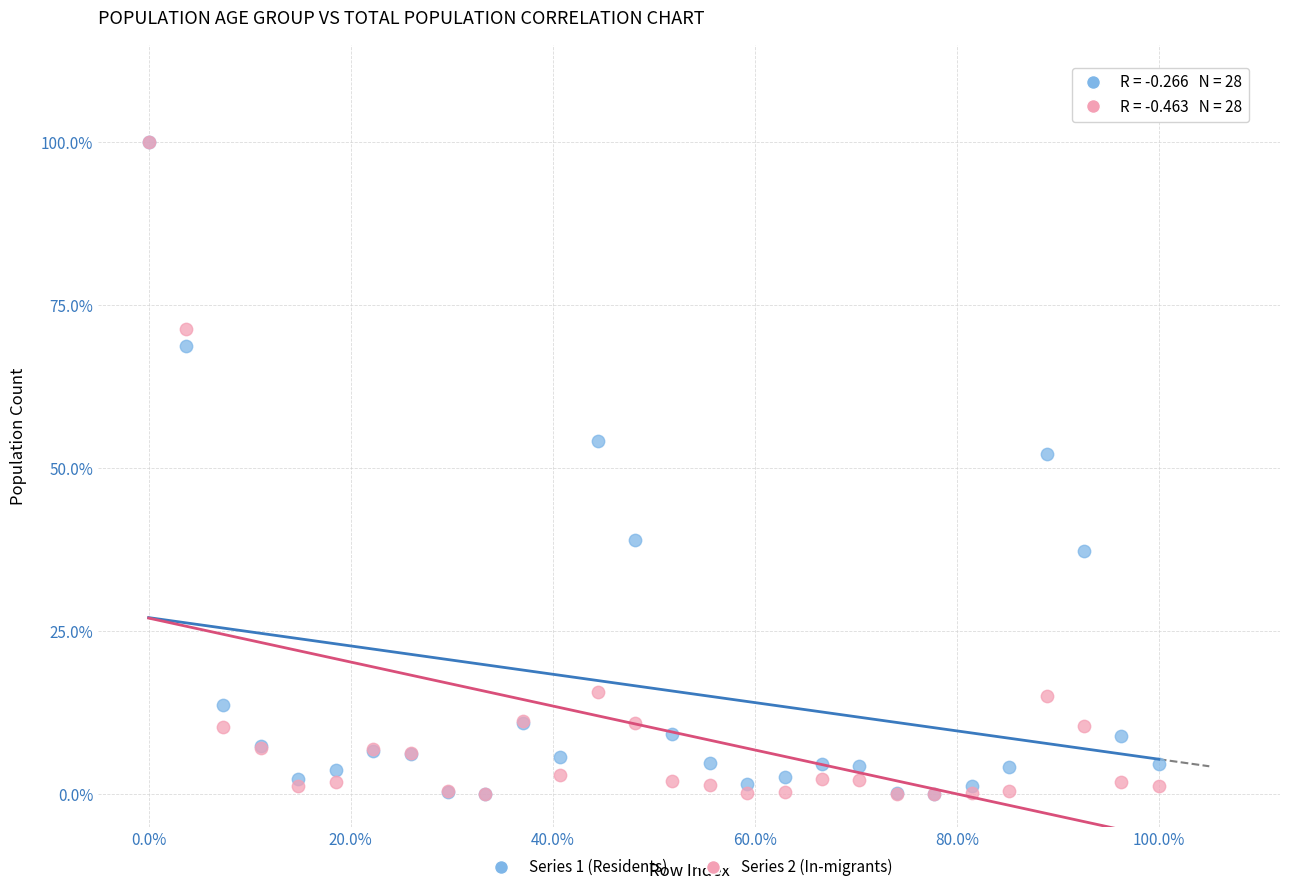

What are all the series names shown in the legend?

Series 1 (Residents), Series 2 (In-migrants)